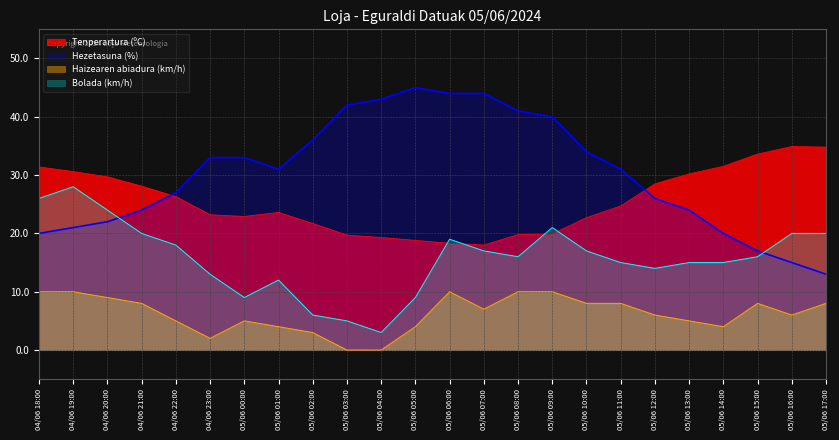

The Hezetasuna (%) series shows 22.0 at 04/06 20:00. True or false?

True